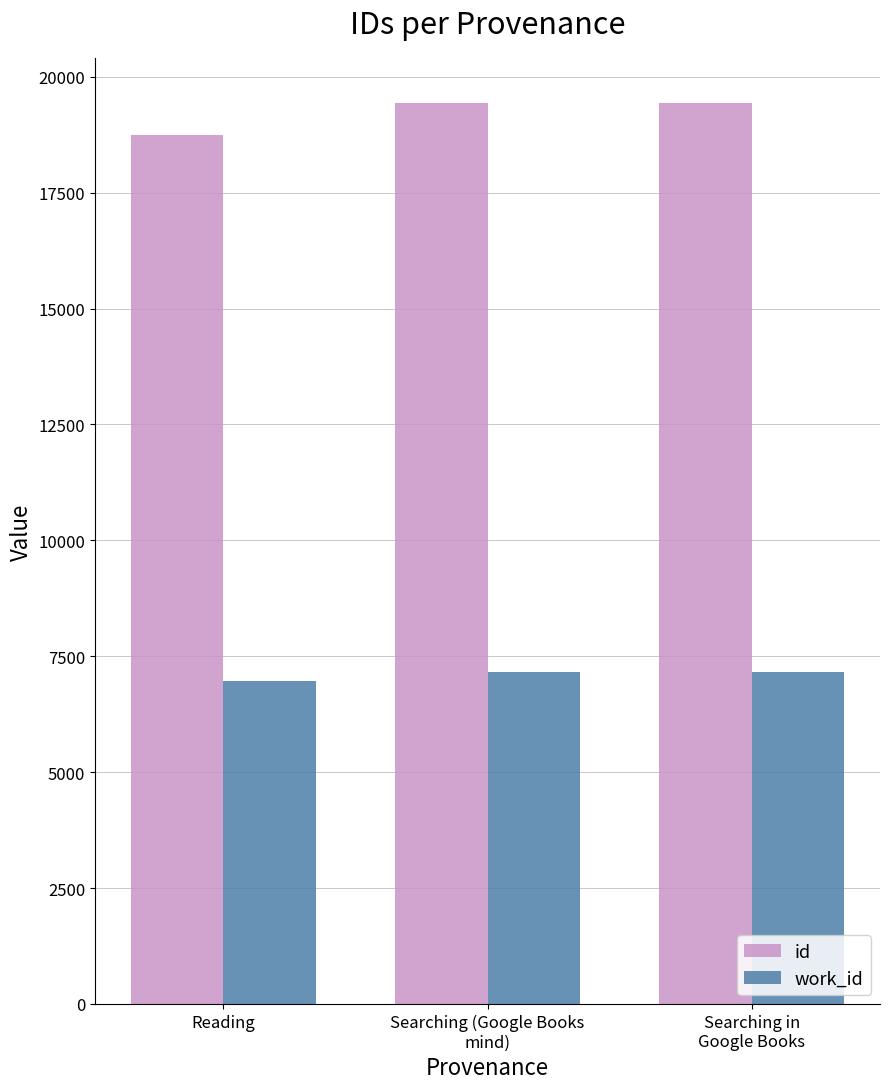

True or false: id has a value of 25451.3 at Reading.

False